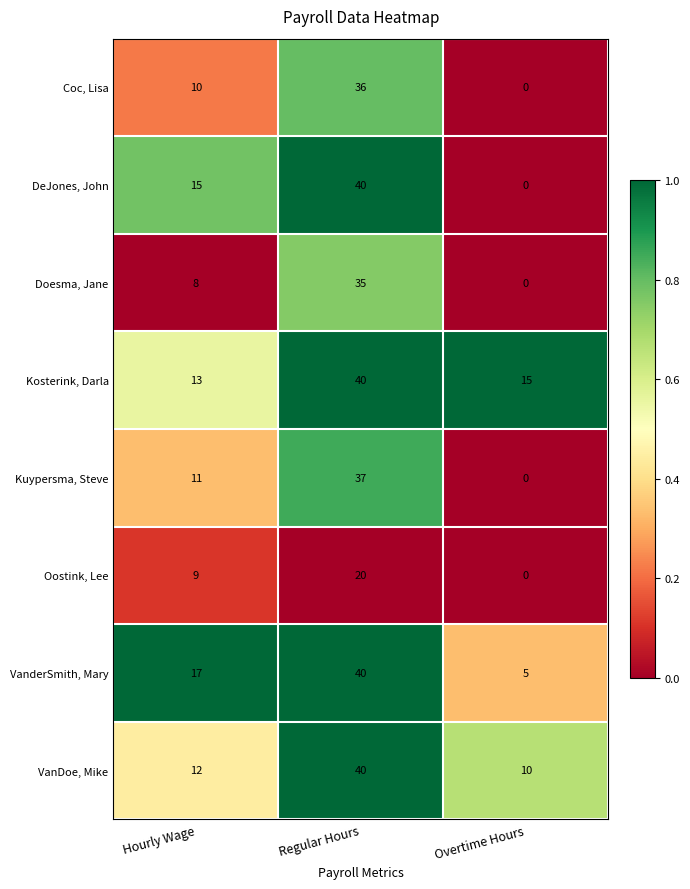

True or false: VanderSmith, Mary has a value of 11 at Regular Hours.

False